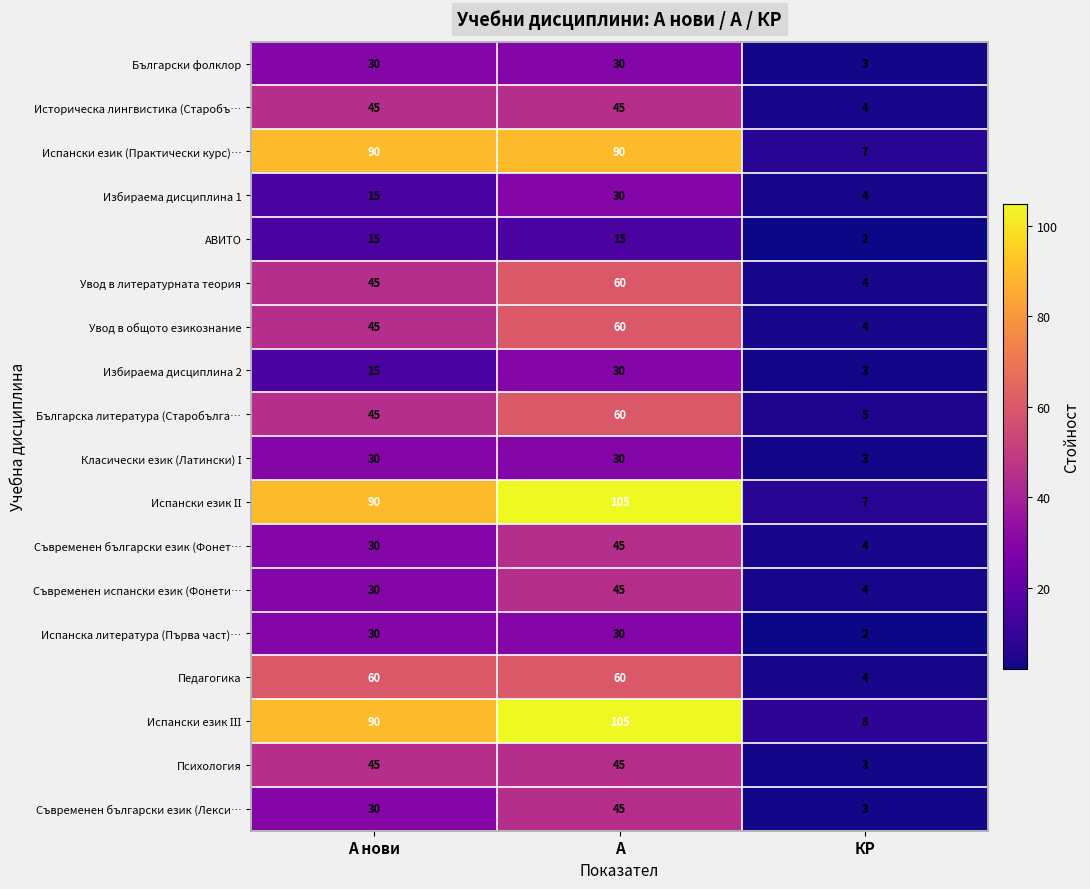

What is the maximum value shown in the chart?

105